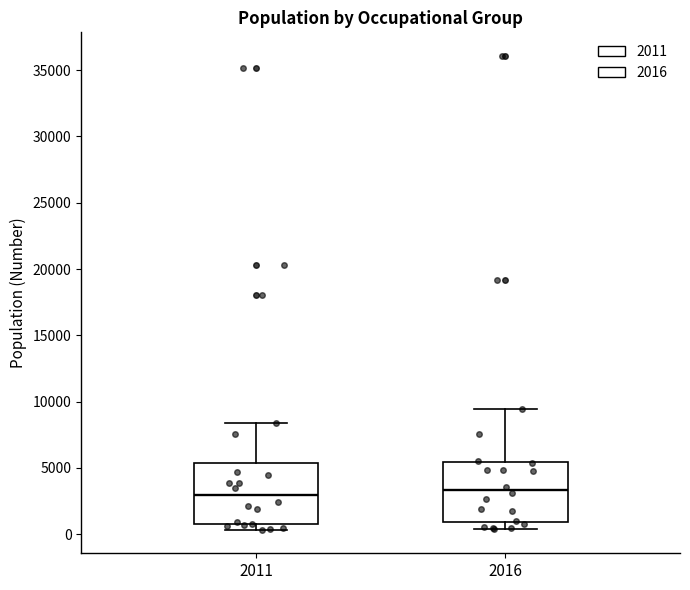

Where does the lower whisker of the box at x = 2016 end on the y-axis? The values are not printed on the chart, so give them approximately, as read against the axis.

500